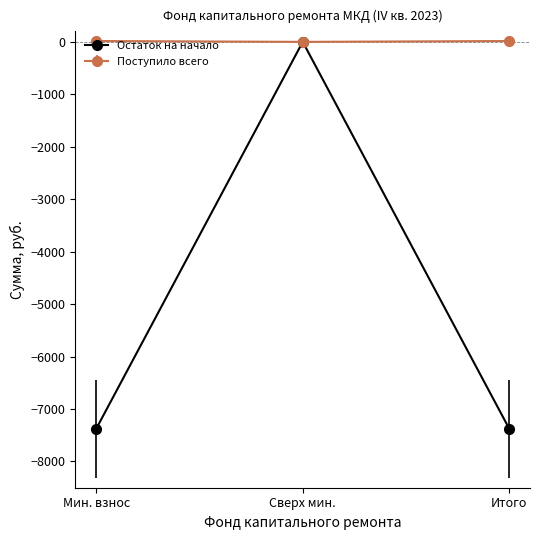

At which label does Остаток на начало reach its peak?

Сверх мин.